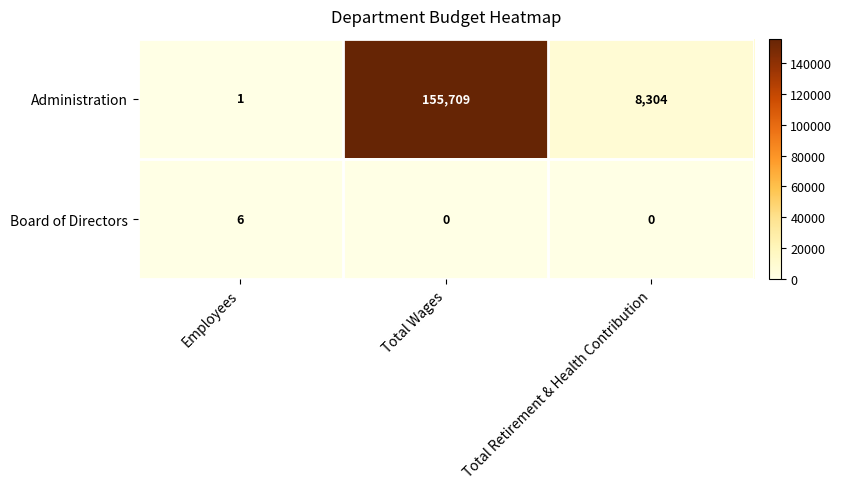

How many series are shown in this chart?

2